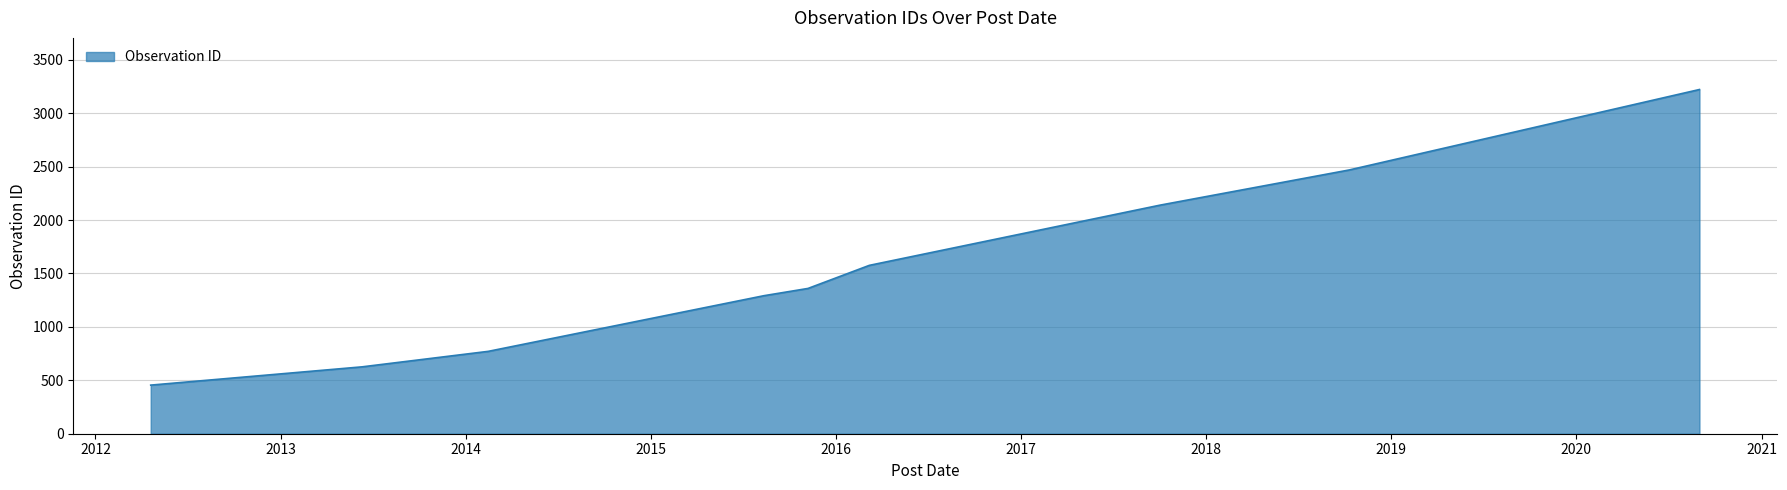

What is the smallest value displayed?

455